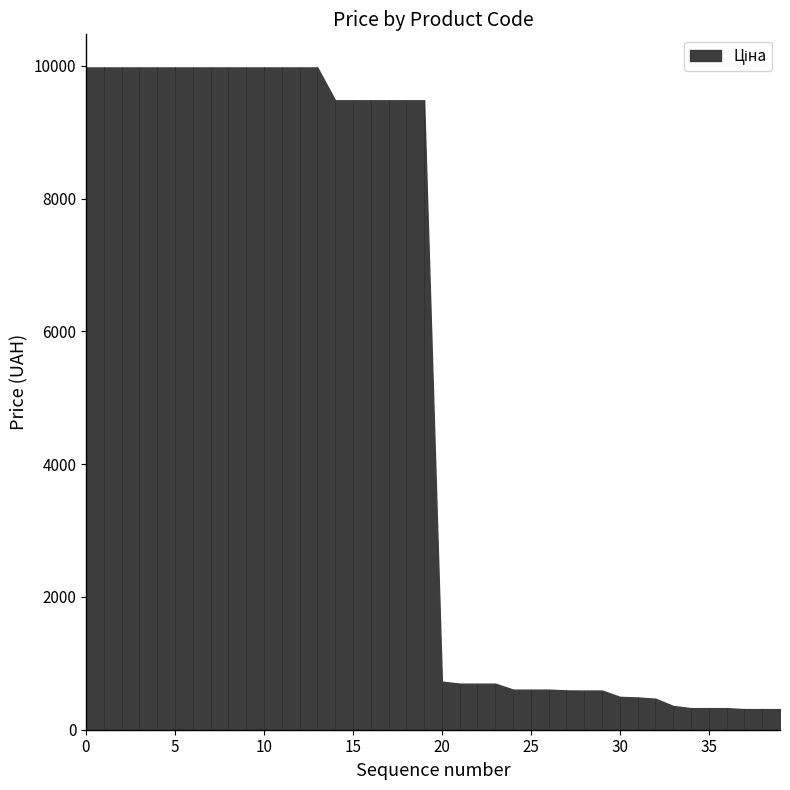

What is the sum of all values?

206628.8